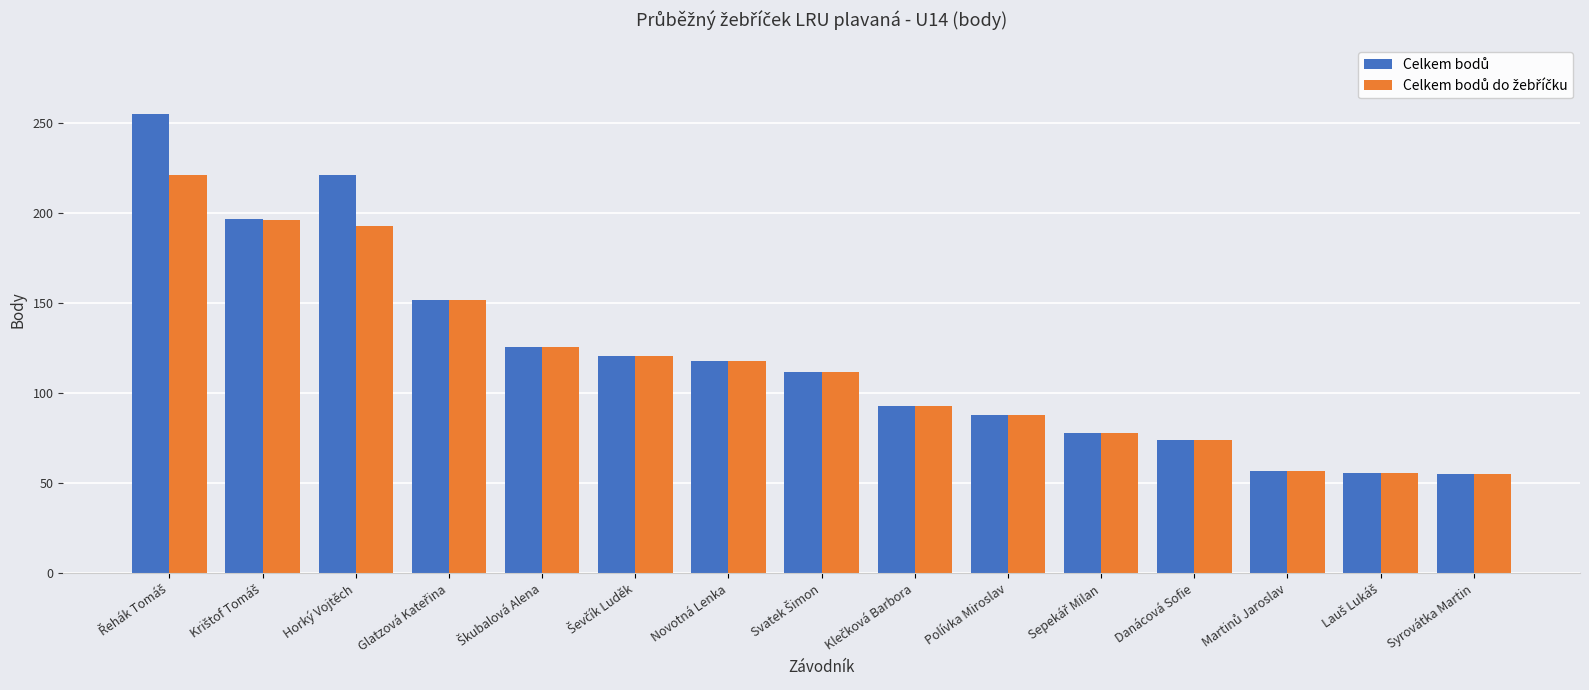

What is the greatest value displayed?

255